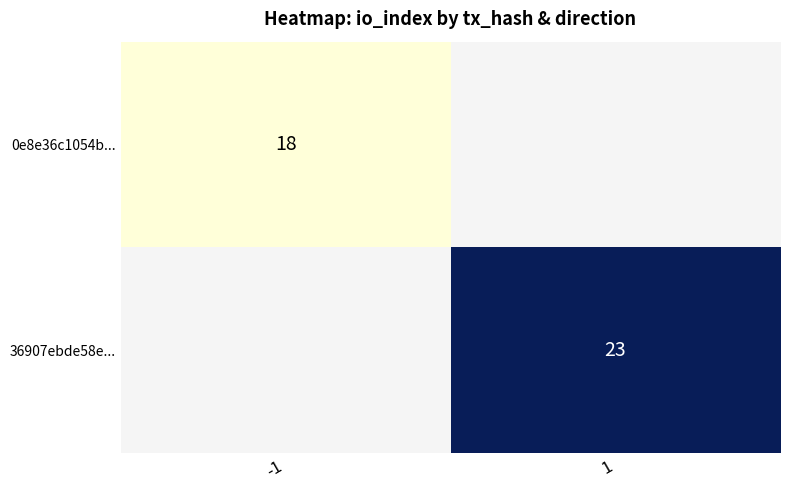

Is it true that 0e8e36c1054b... equals 4 at -1?

False